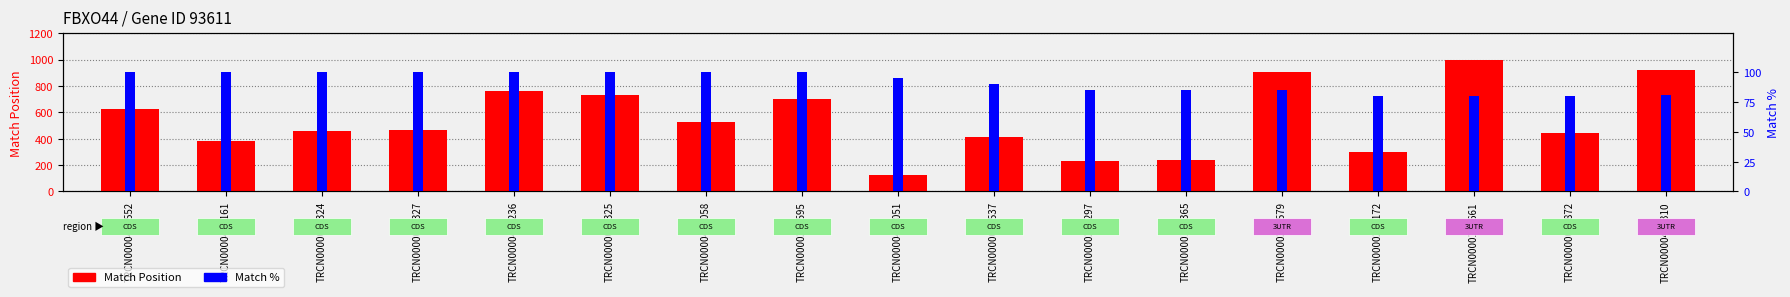

How many distinct data groups are displayed?

2